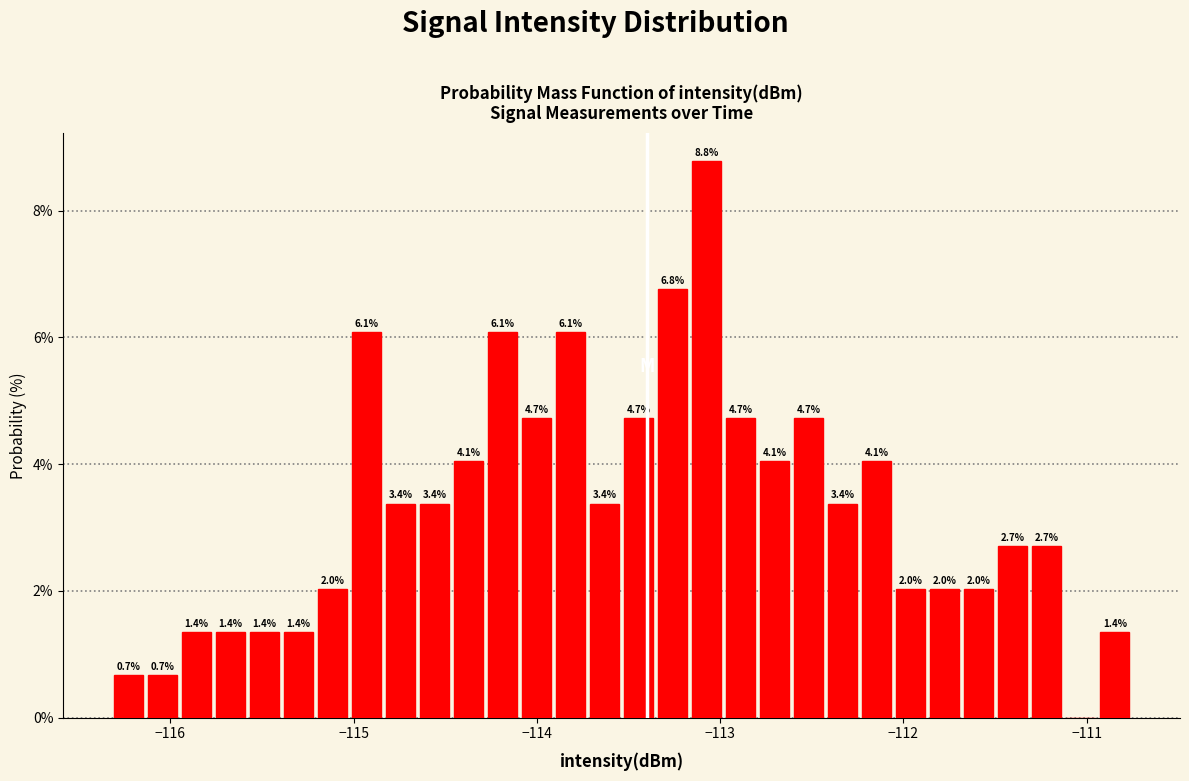

Around what value on the x-axis is the tallest bar? Give the approximate position of its centre, as read against the axis.

-113.1